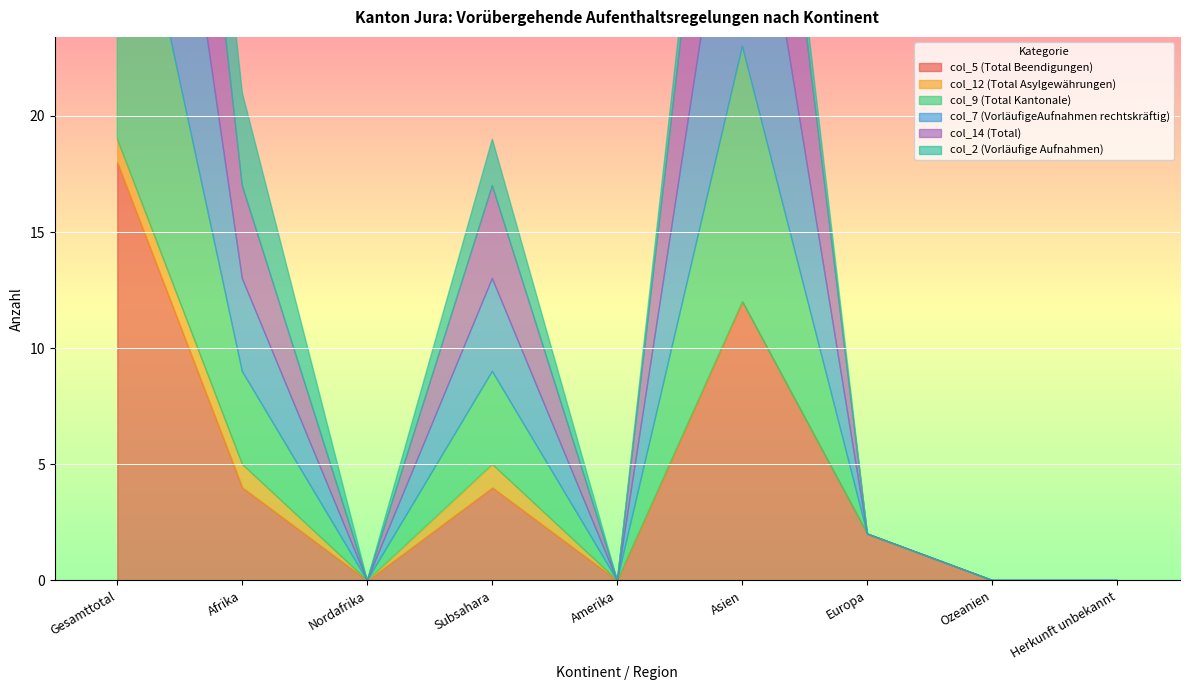

Where is col_7 (VorläufigeAufnahmen rechtskräftig) nearest to the value 8?

Afrika